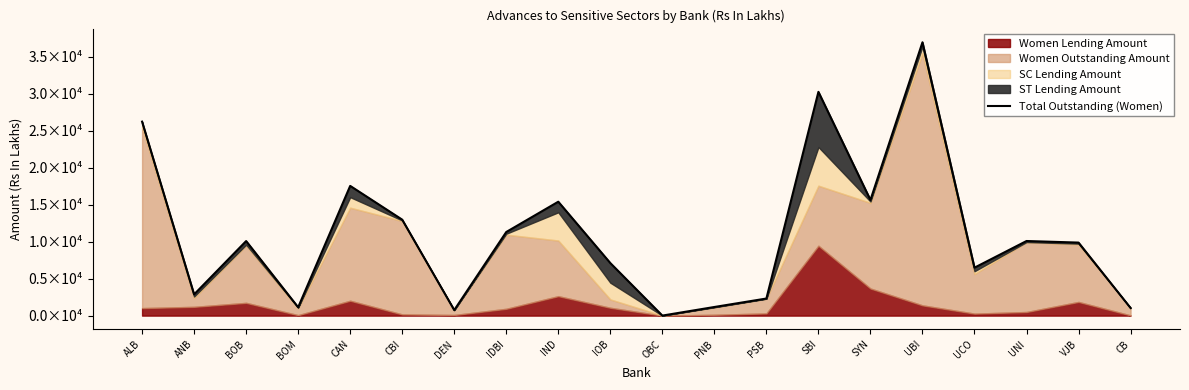

What is the label of the 12th point from the left?

PNB